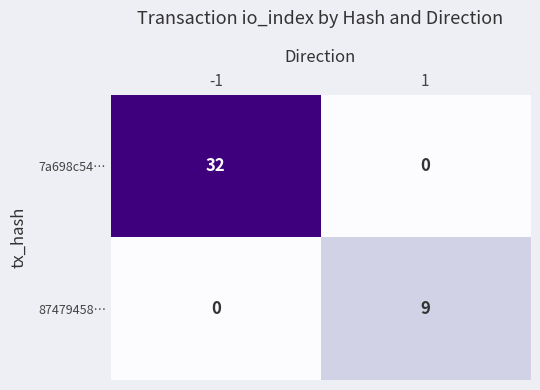

At 1, list the series in order from largest to smallest.

87479458…, 7a698c54…